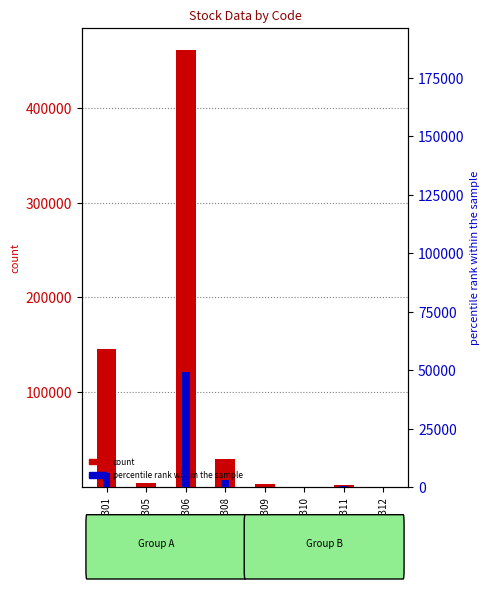

At which label is ÝVK closest to 24530?

1301